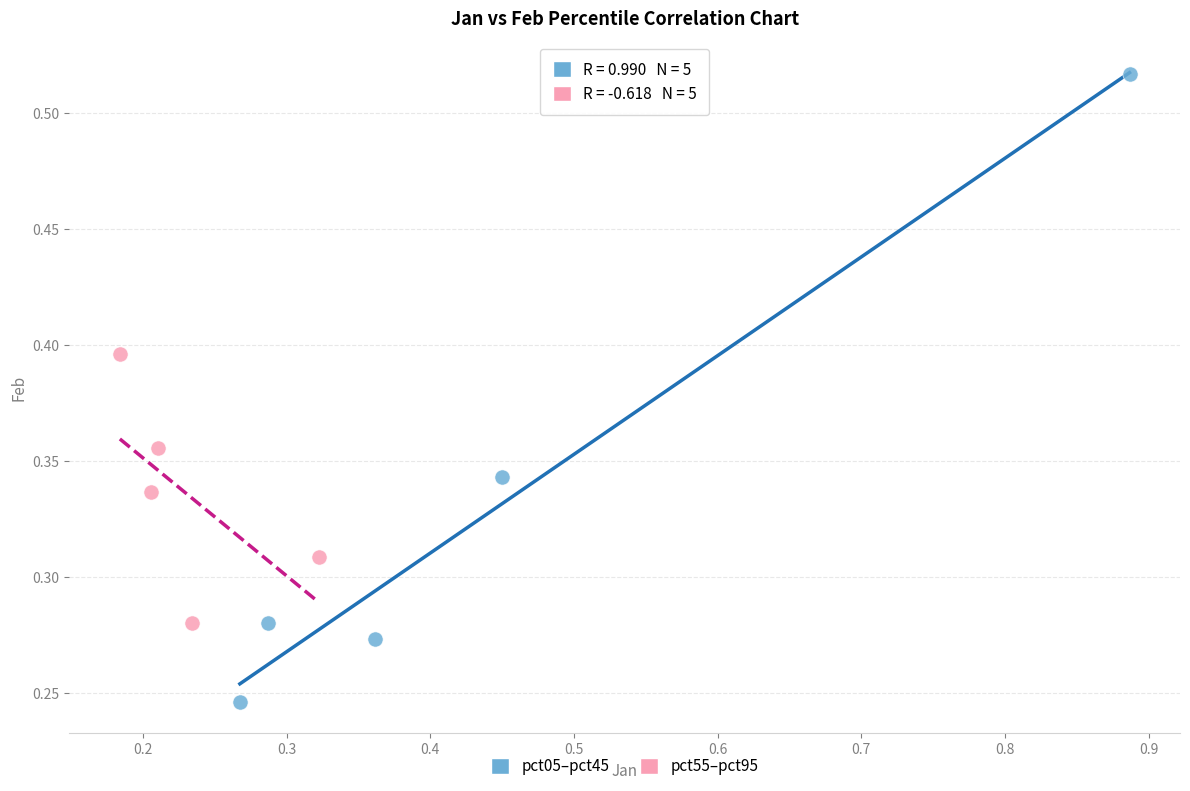

Which series contains the lowest Y value?

pct05–pct45